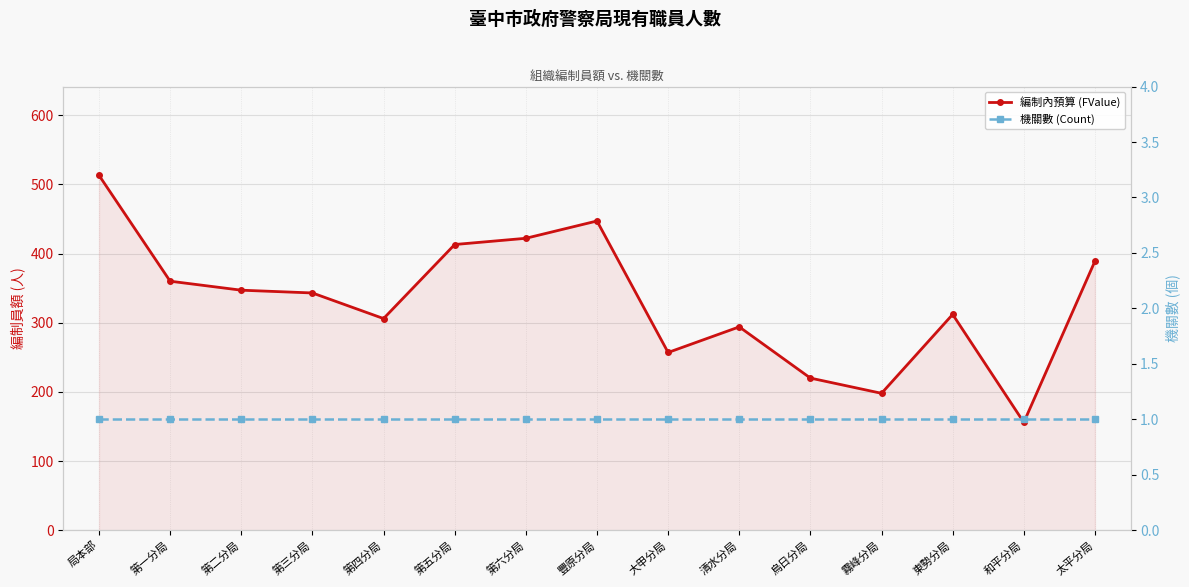

What position from the left is 第三分局?

4